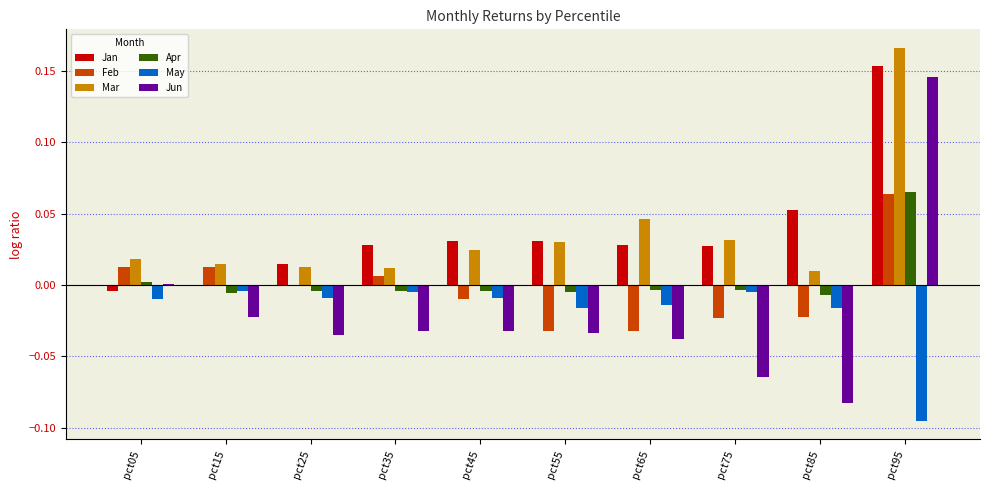

At which category does the chart reach its peak across all series?

pct95